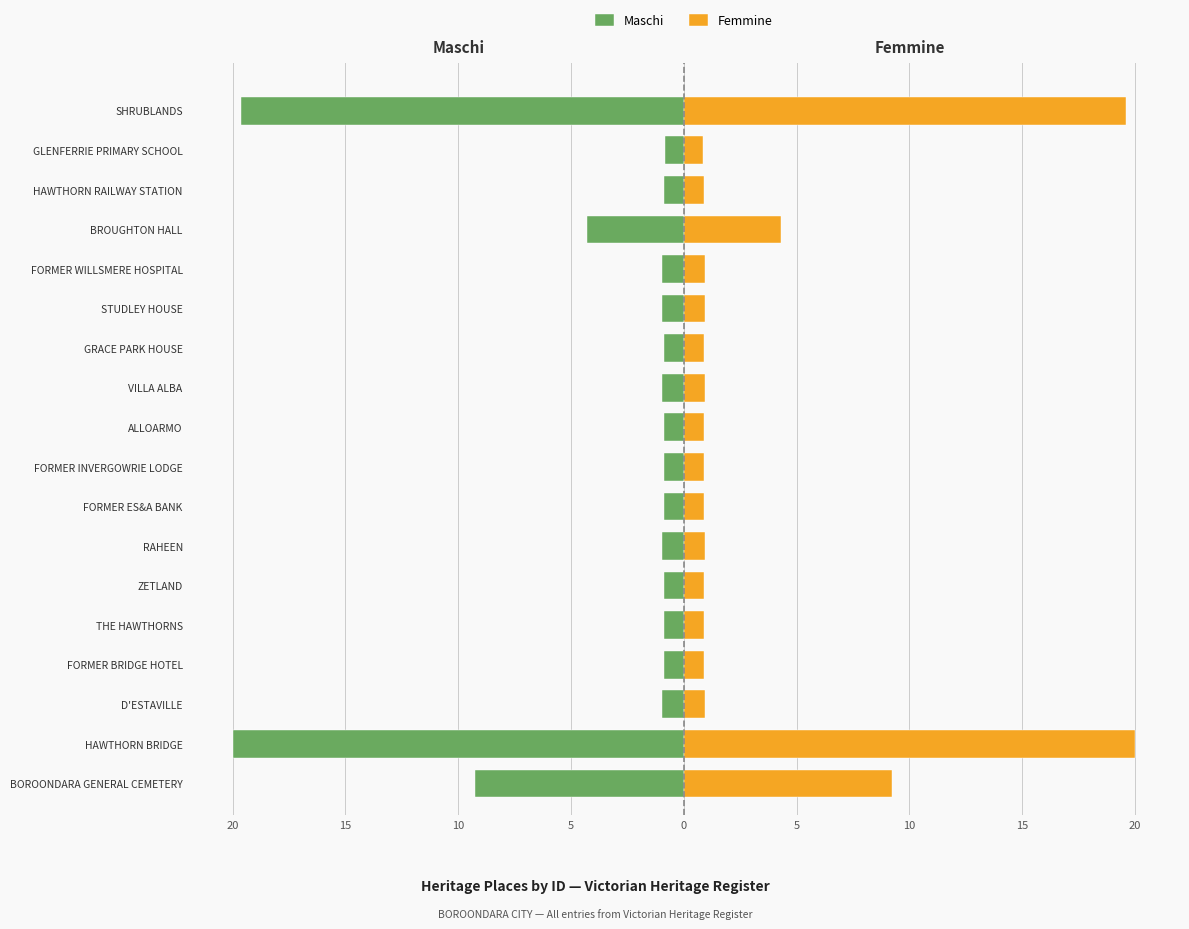

Rank the series at HAWTHORN RAILWAY STATION from lowest to highest value.

Maschi, Femmine